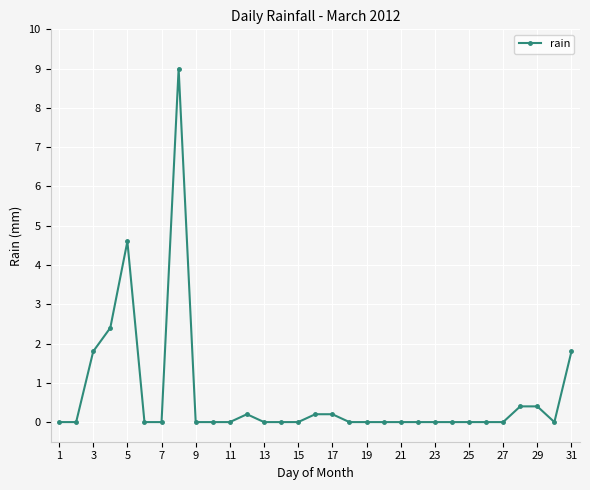

What is the value of the 28th point from the left?

0.4